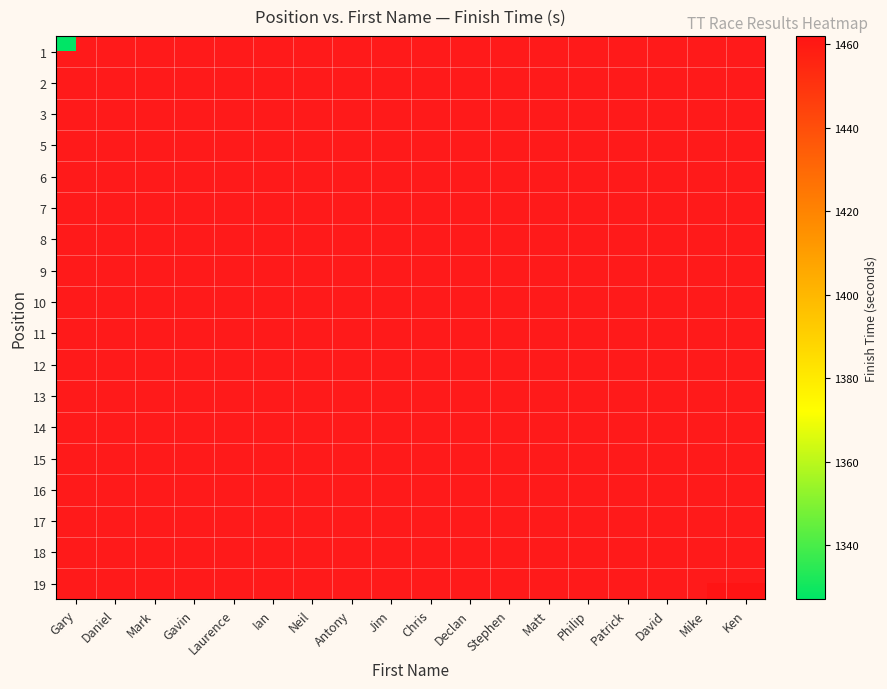

How many series are shown in this chart?

18